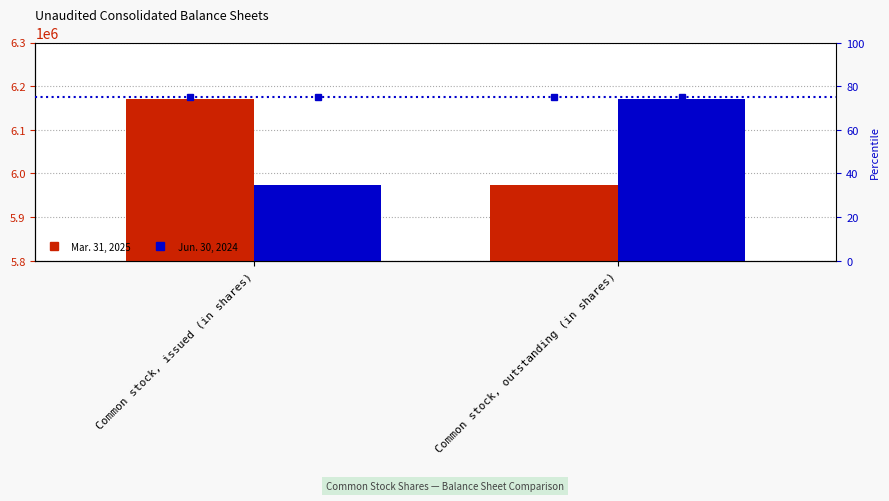

Read the Mar. 31, 2025 value at Common stock, issued (in shares).

6170162